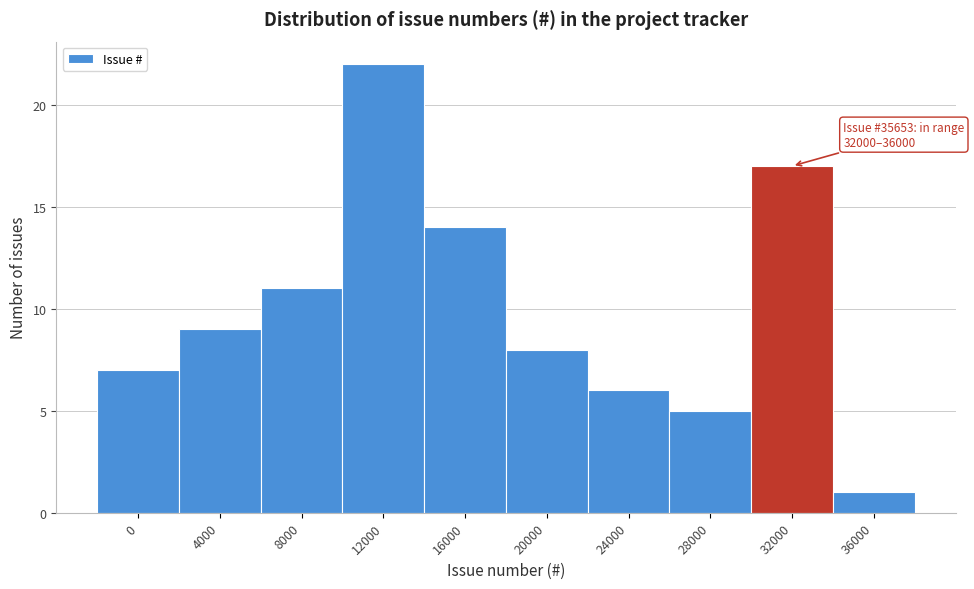

Reading left to right, list all the values displayed in this chart.

0=7	4000=9	8000=11	12000=22	16000=14	20000=8	24000=6	28000=5	32000=17	36000=1